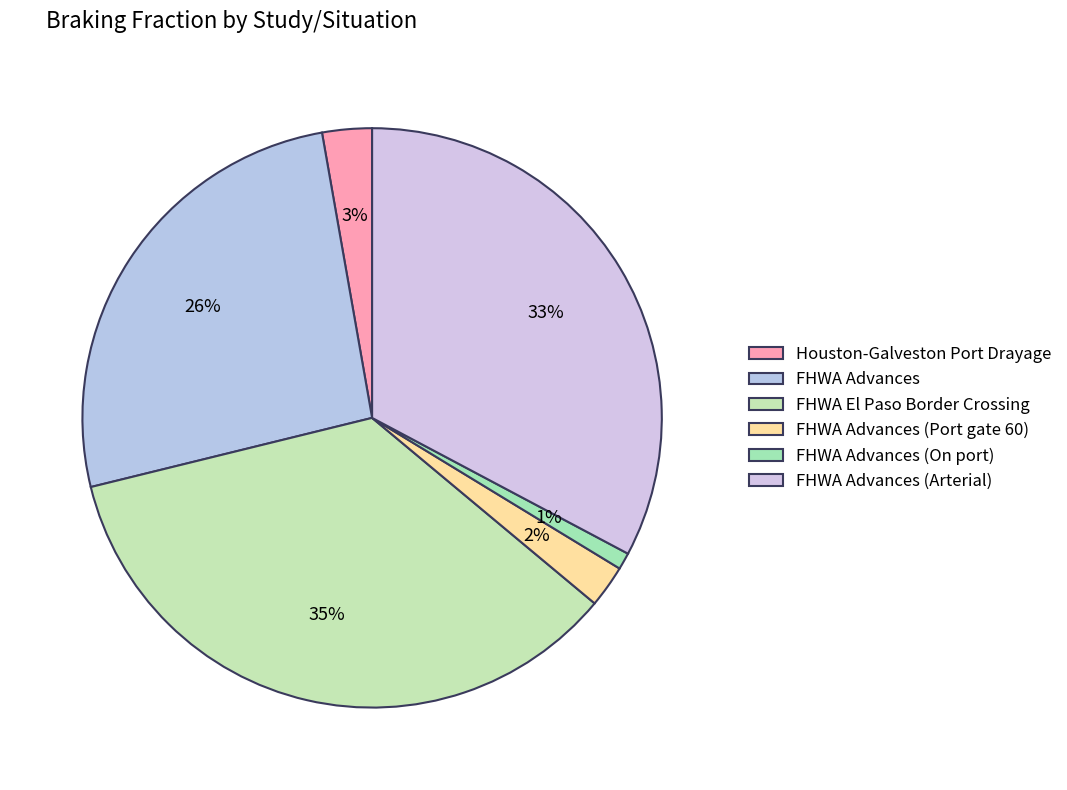

Count the number of slices in the pie.

6